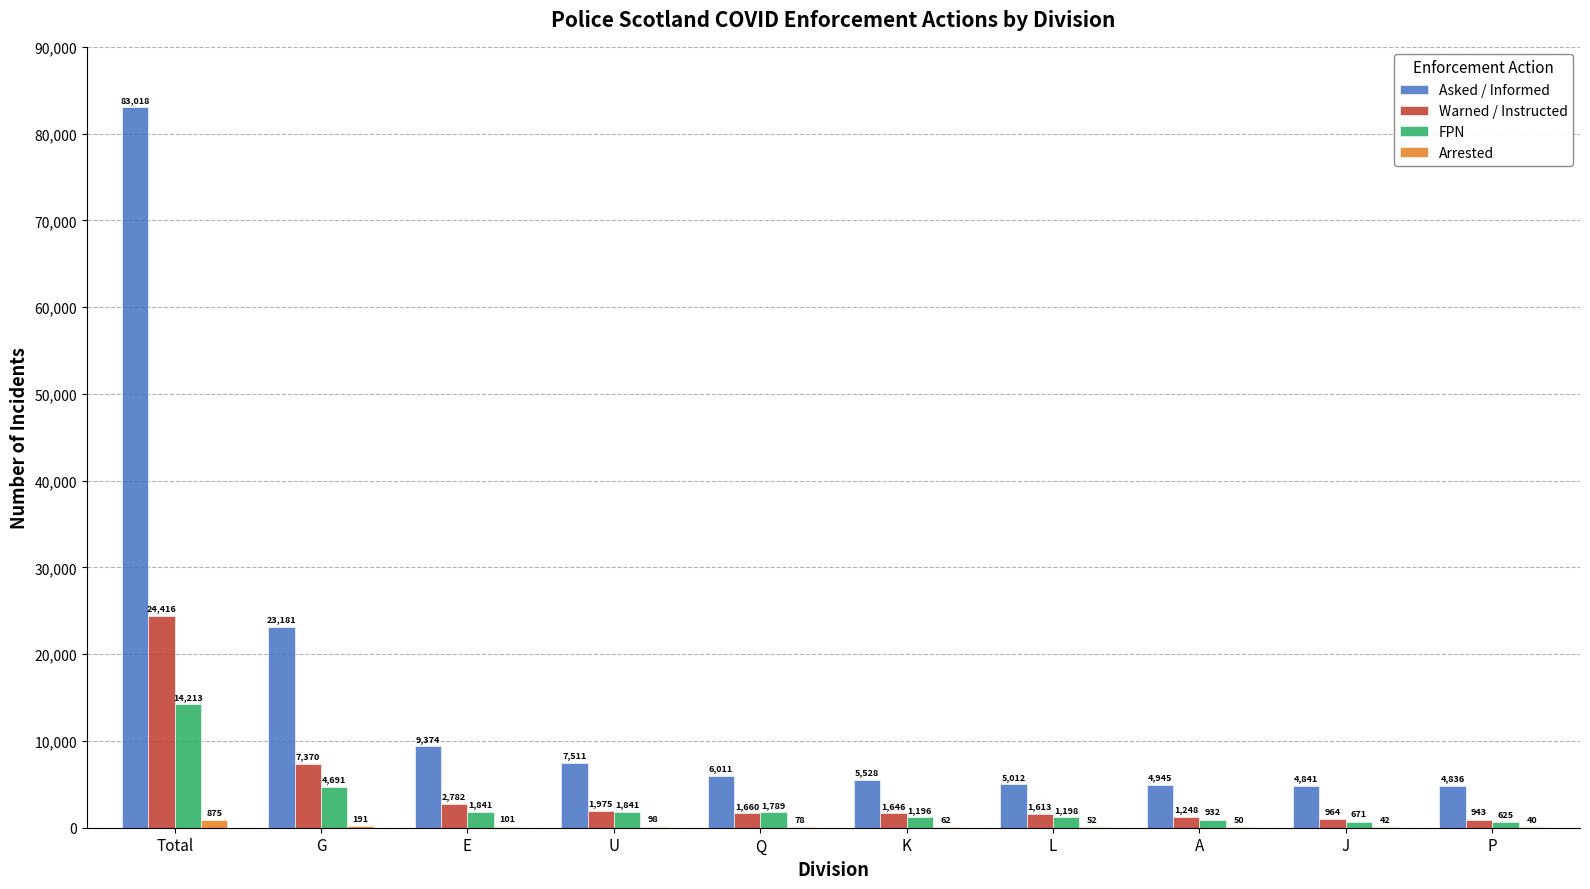

Which series has the widest spread of values?

Asked / Informed